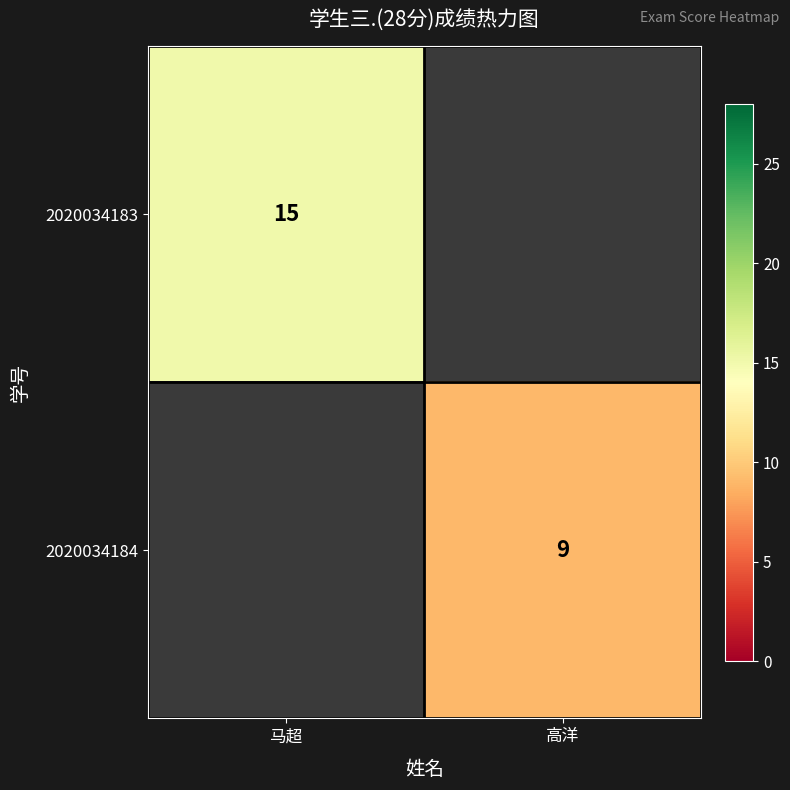

True or false: 2020034184 has a value of 9 at 高洋.

True